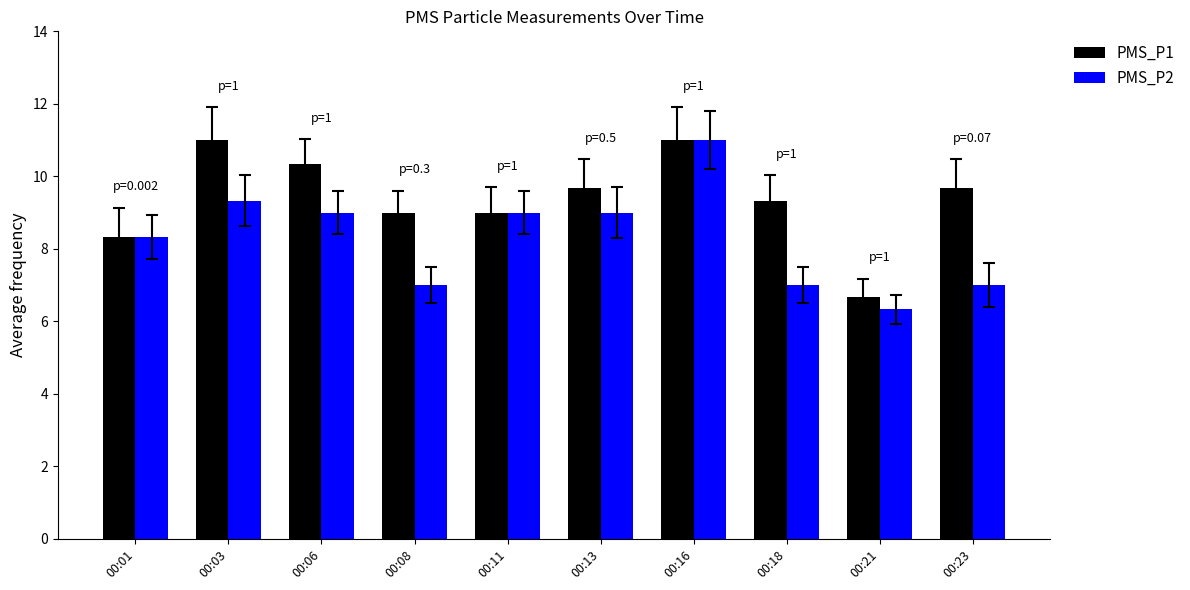

At how many categories does at least one series exceed 7?

9